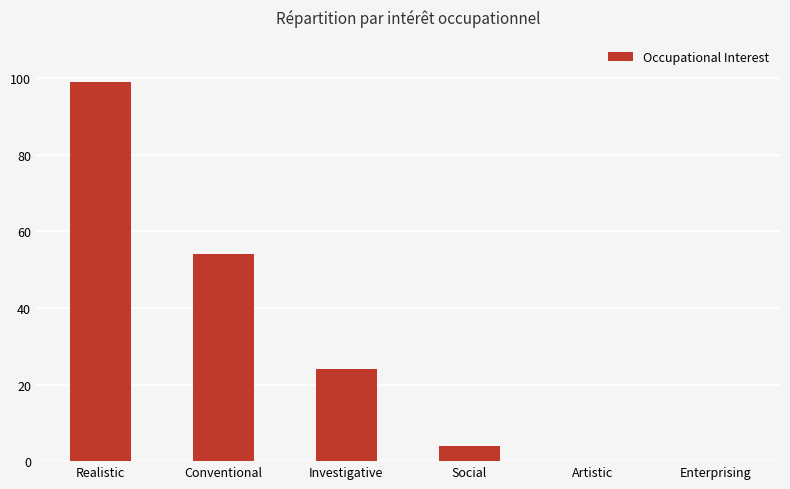

Where is the data nearest to the value 49?

Conventional